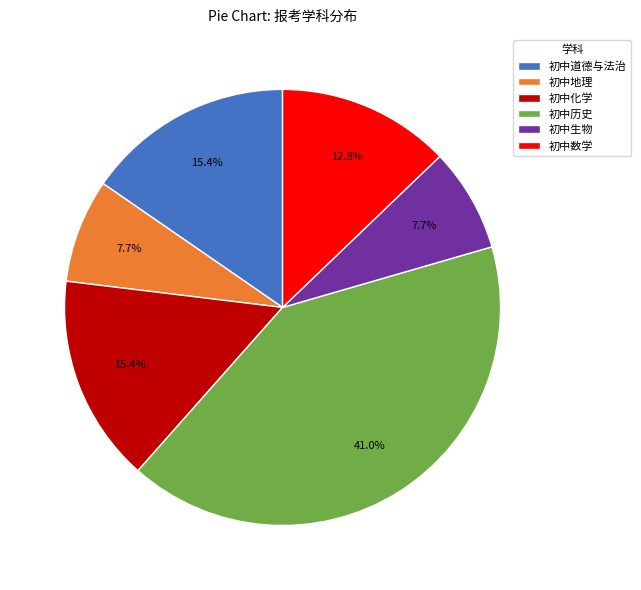

Is there any slice that represents more than half of the pie?

No